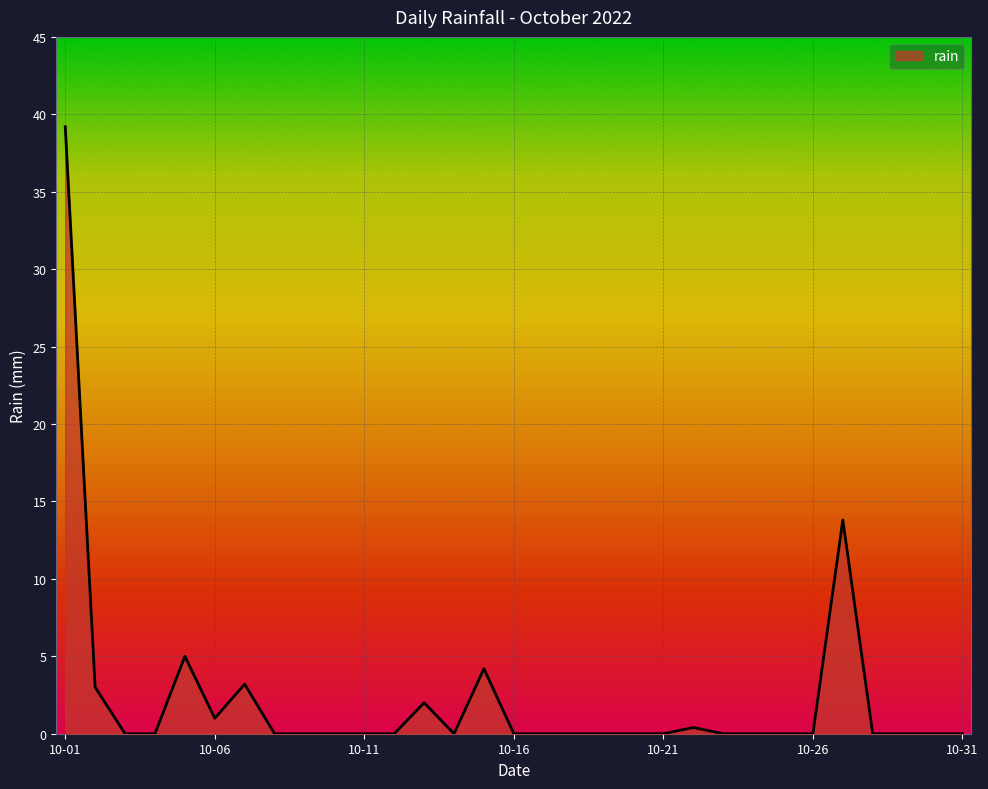

What is the difference between the maximum and minimum values?

39.2